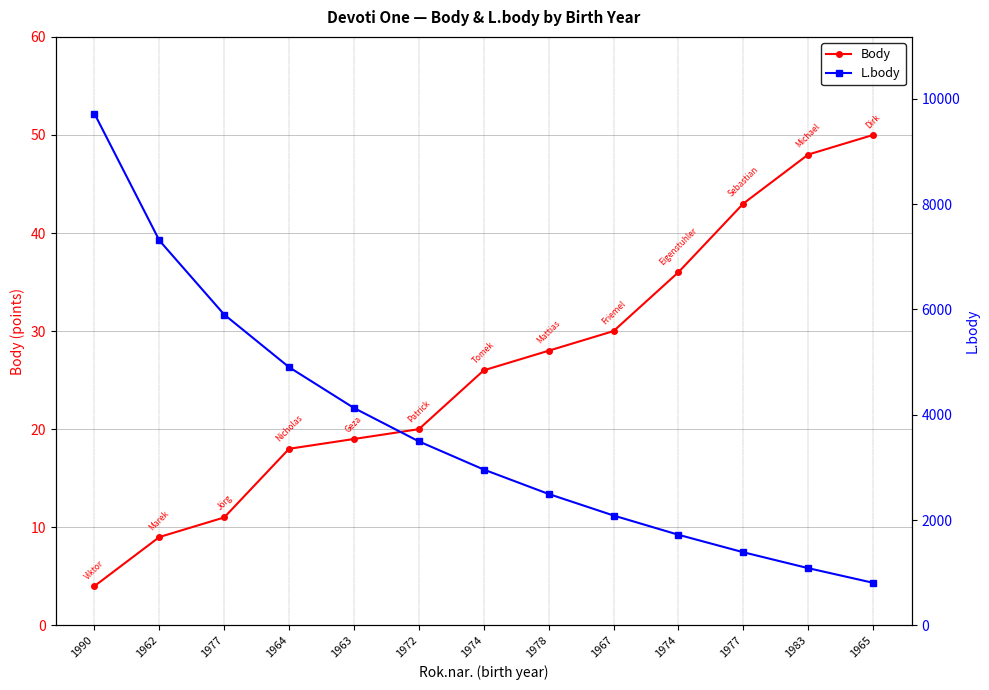

How many values in the L.body series are below 2959?

6